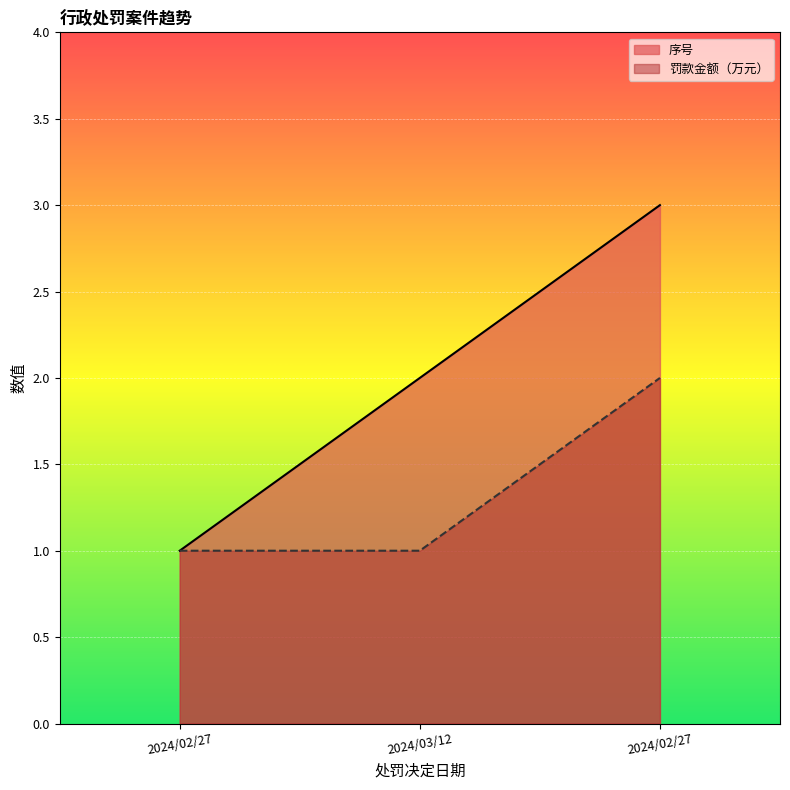

At which category is the sum across all series the highest?

2024/02/27